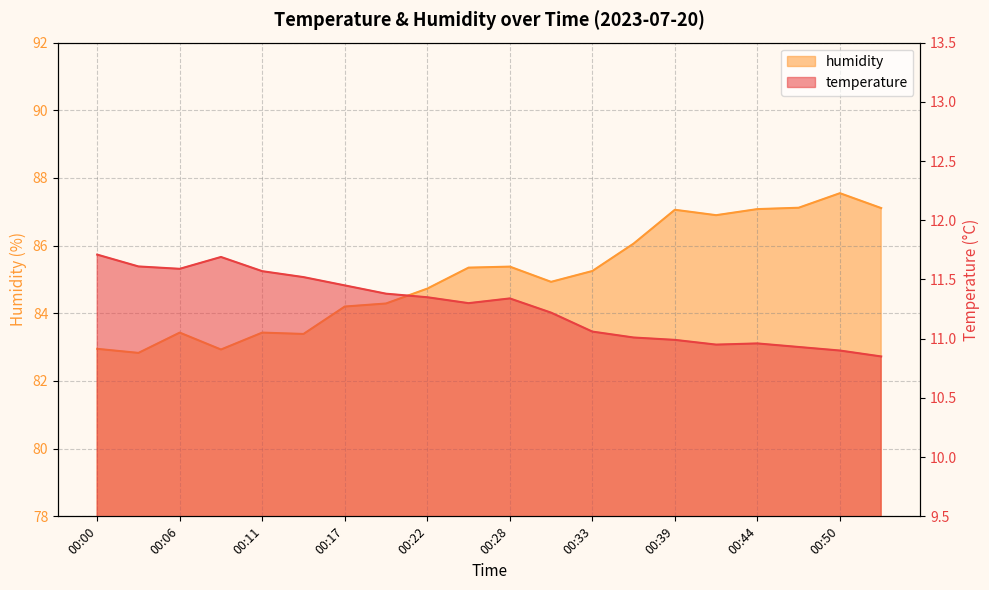

The temperature series shows 18.5 at 00:50. True or false?

False